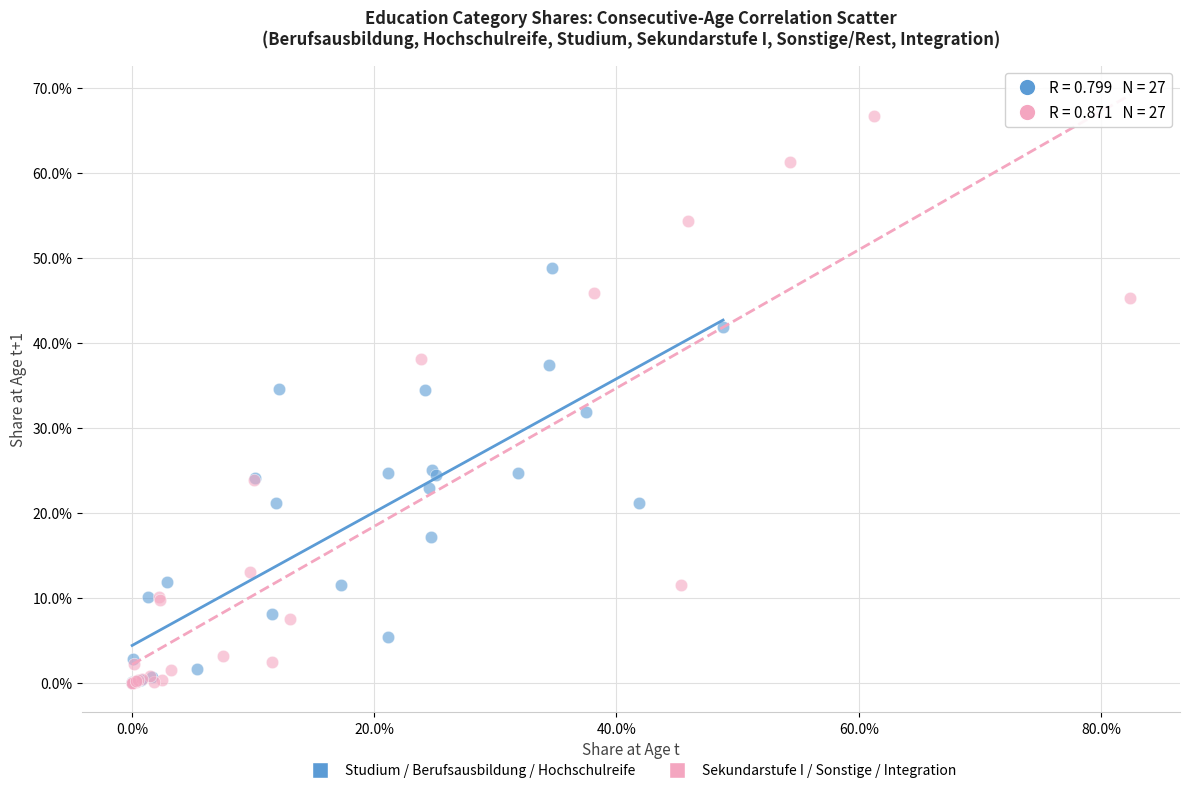

What are all the series names shown in the legend?

Studium / Berufsausbildung / Hochschulreife, Sekundarstufe I / Sonstige / Integration